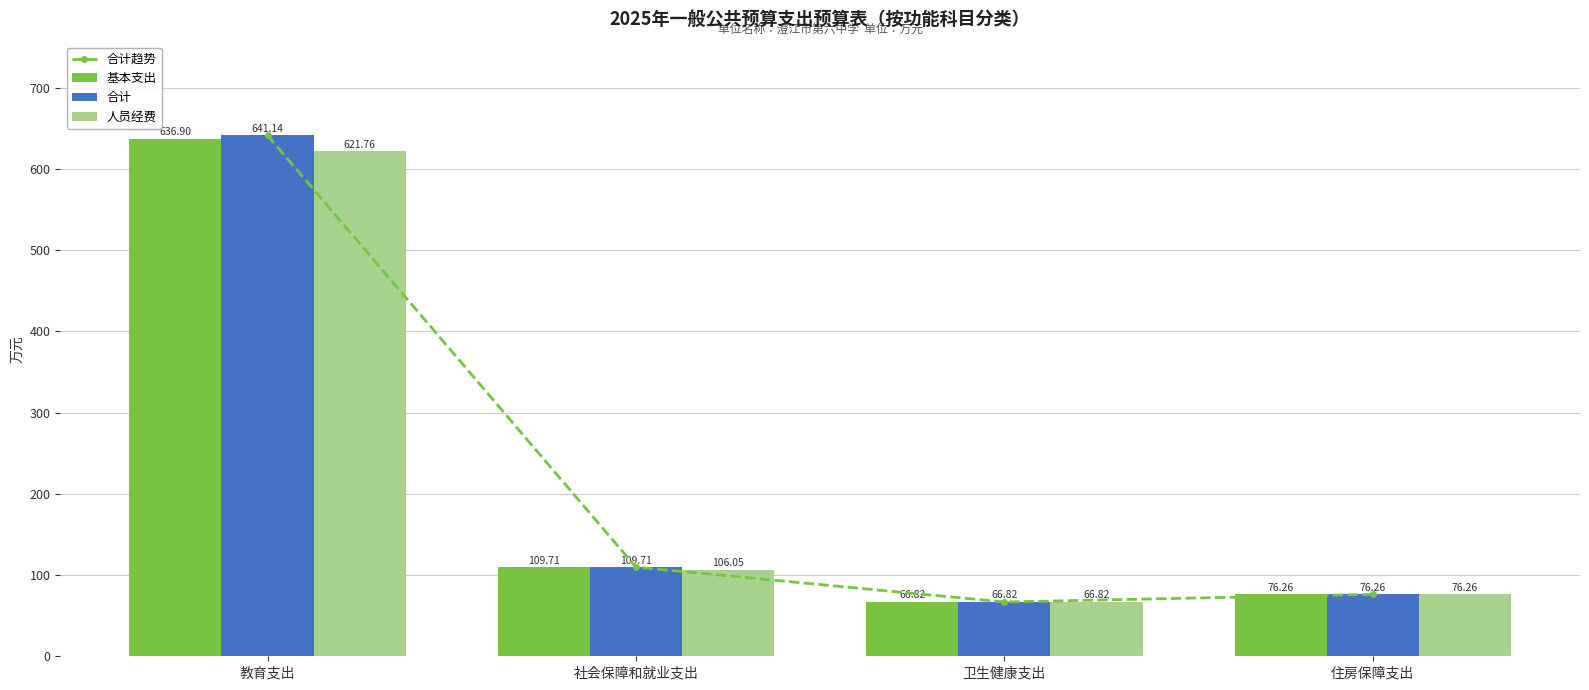

How many series are shown in this chart?

4